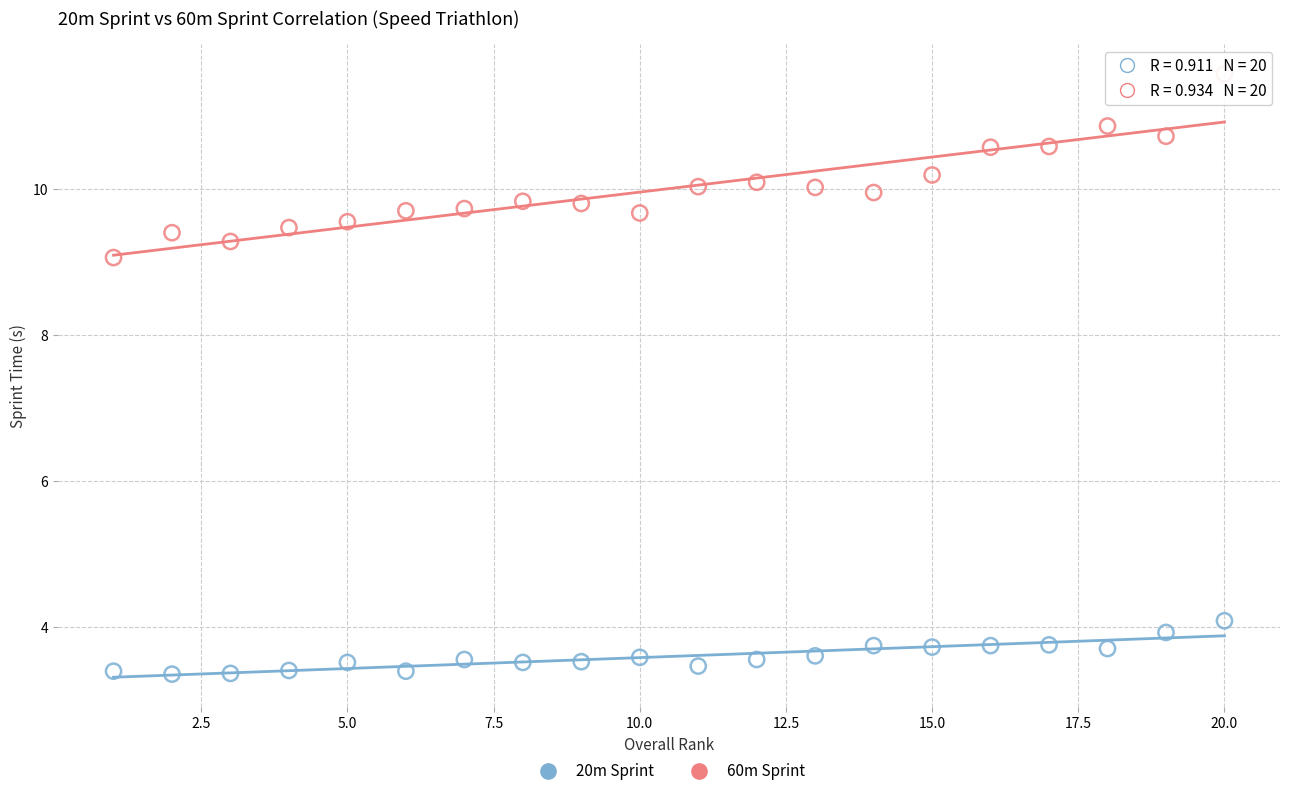

Across all data points, what is the range of X values (max minus min)?

19.0